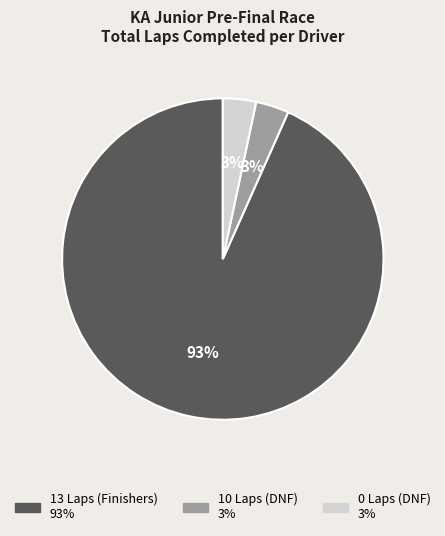

To the nearest percent, what is the average slice percentage?

33%